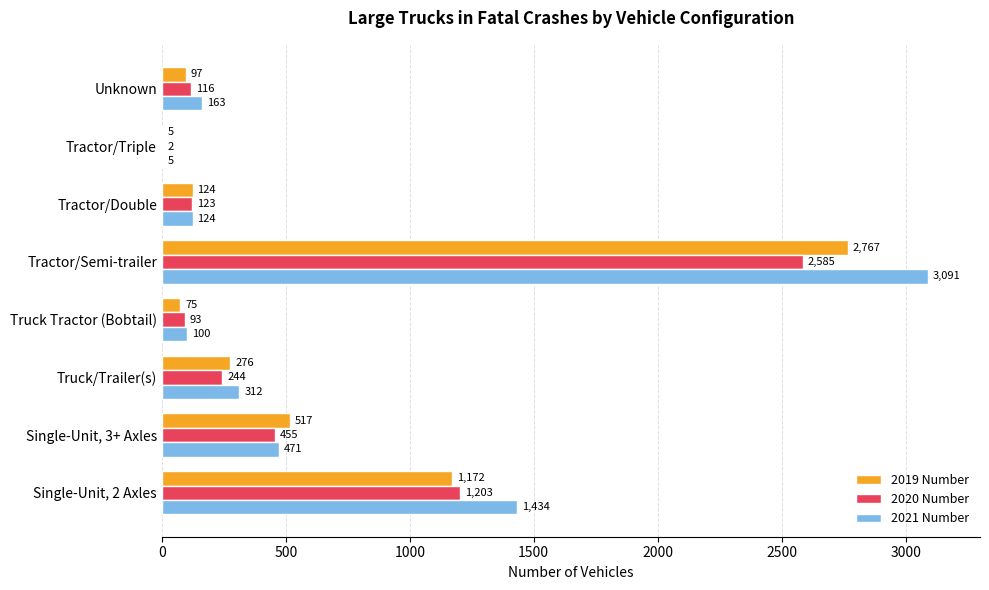

What is the sum of all 2021 Number values?

5700